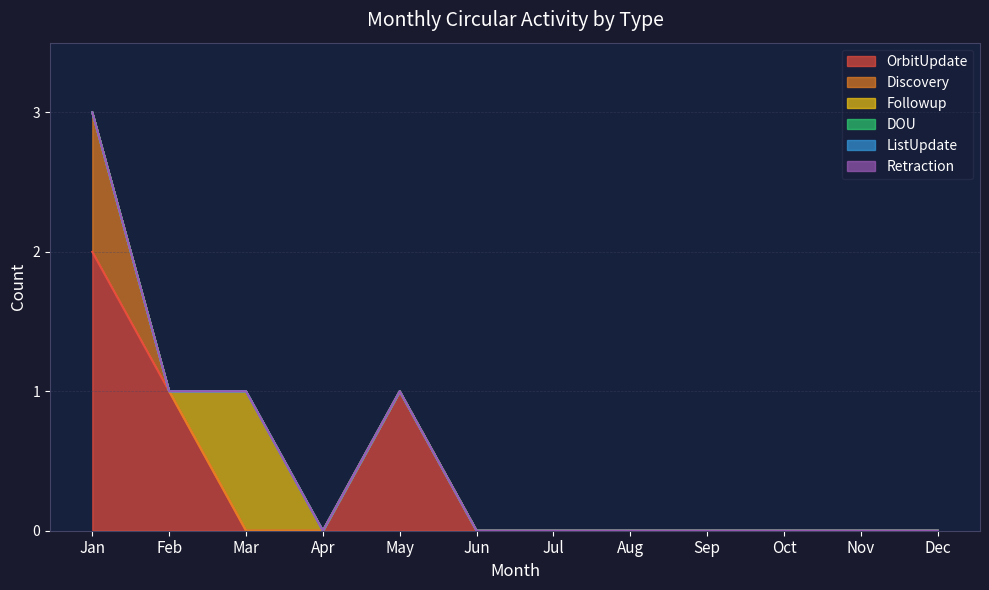

At how many categories does at least one series exceed 0?

4